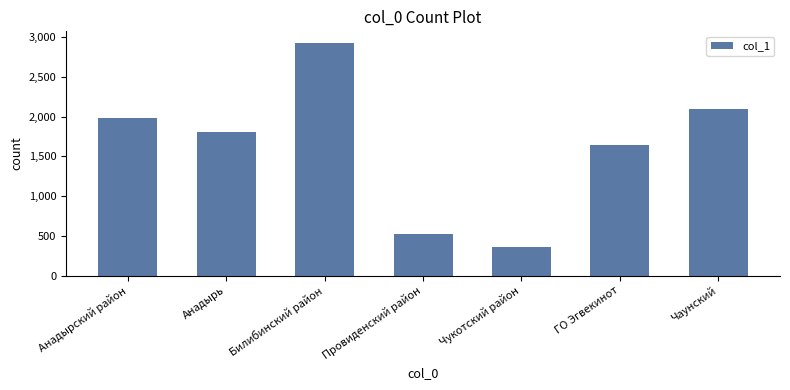

What is the change in value from Провиденский район to Чаунский?

+1572